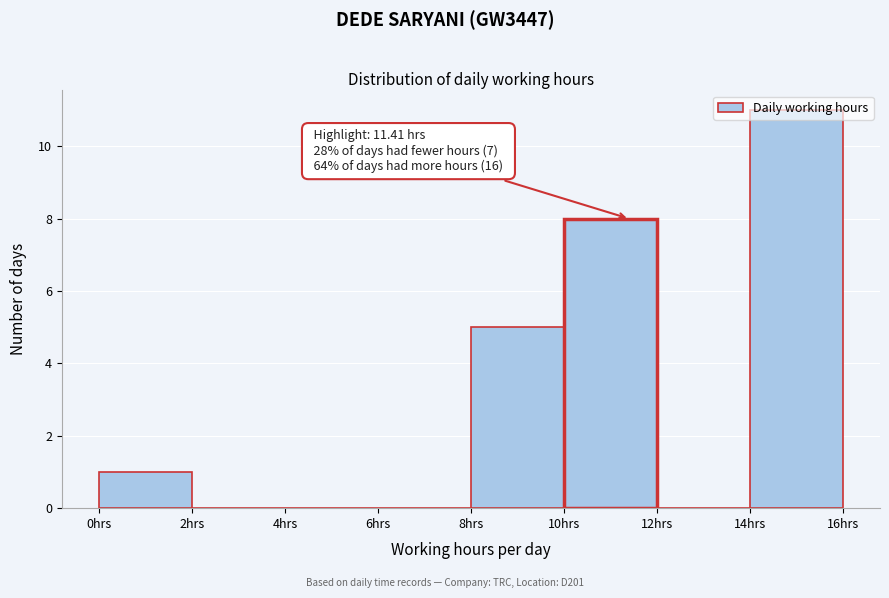

Which range on the x-axis has the tallest bar?

14 to 16